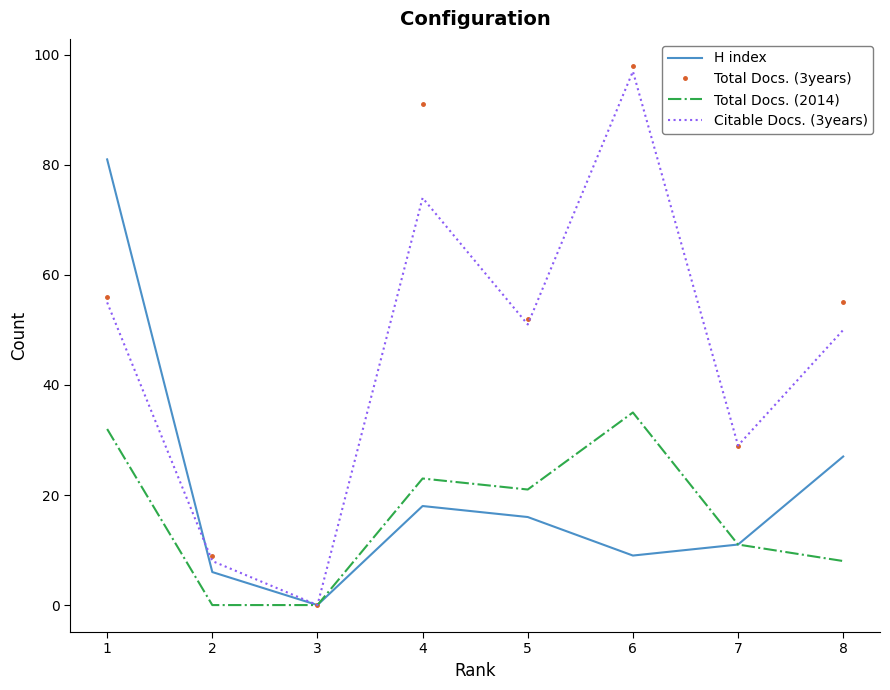

Is the value of Citable Docs. (3years) at 2 greater than the value of Total Docs. (3years) at 4?

No